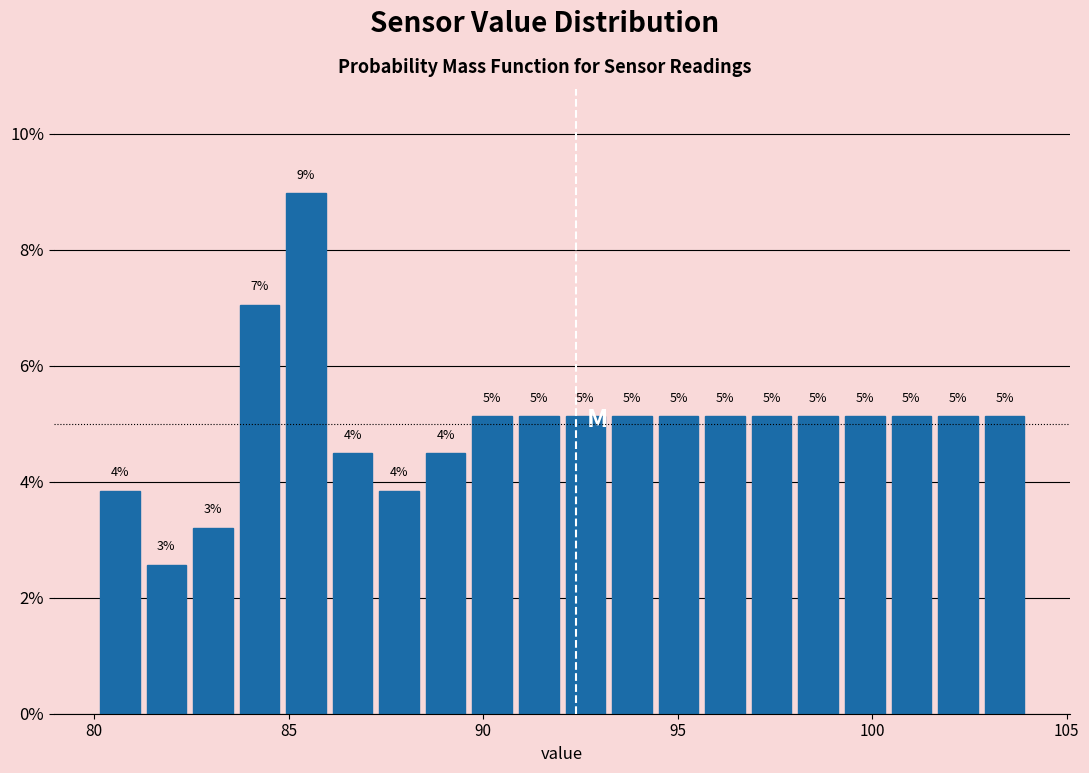

Around what value on the x-axis is the tallest bar? Give the approximate position of its centre, as read against the axis.

85.5